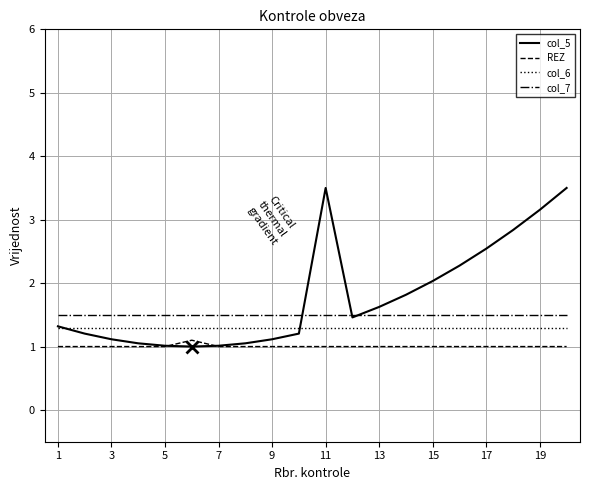

Which series has the largest total across all categories?

col_5